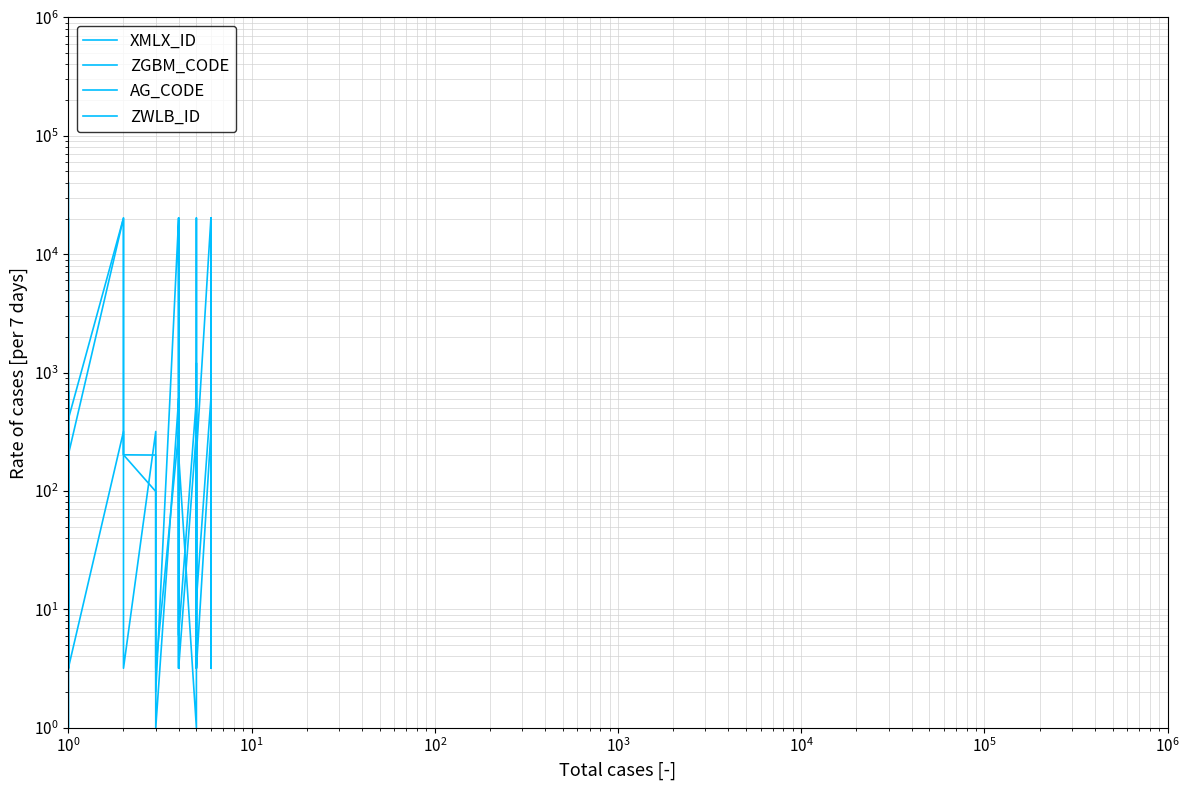

Which series has the largest total across all categories?

AG_CODE